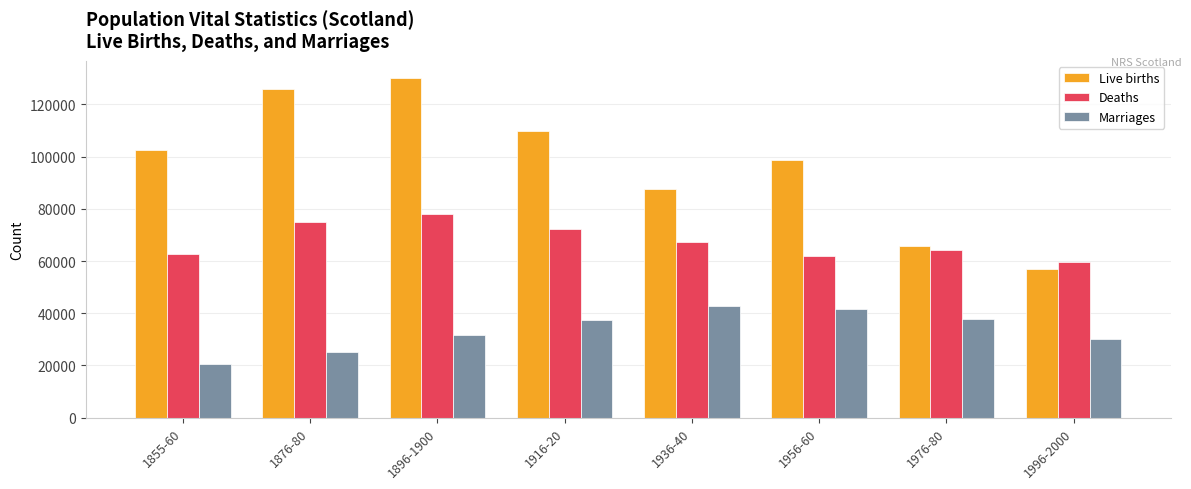

Read the Marriages value at 1896-1900, to the nearest 50.

31750